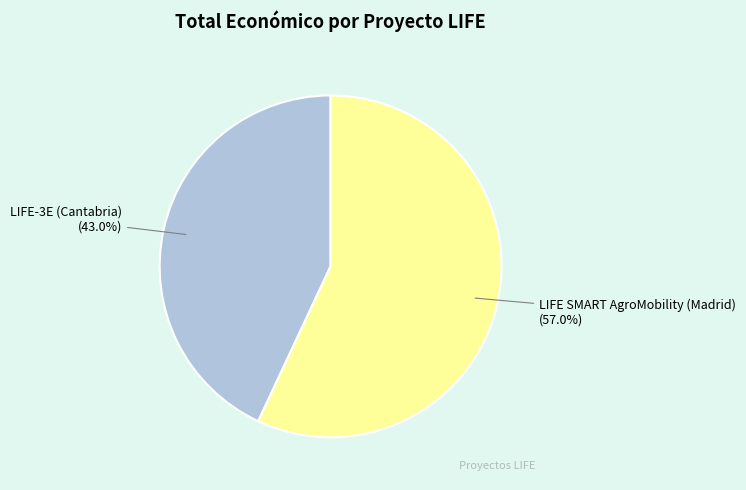

To the nearest percent, what percentage of the pie is LIFE SMART AgroMobility (Madrid)?

57%